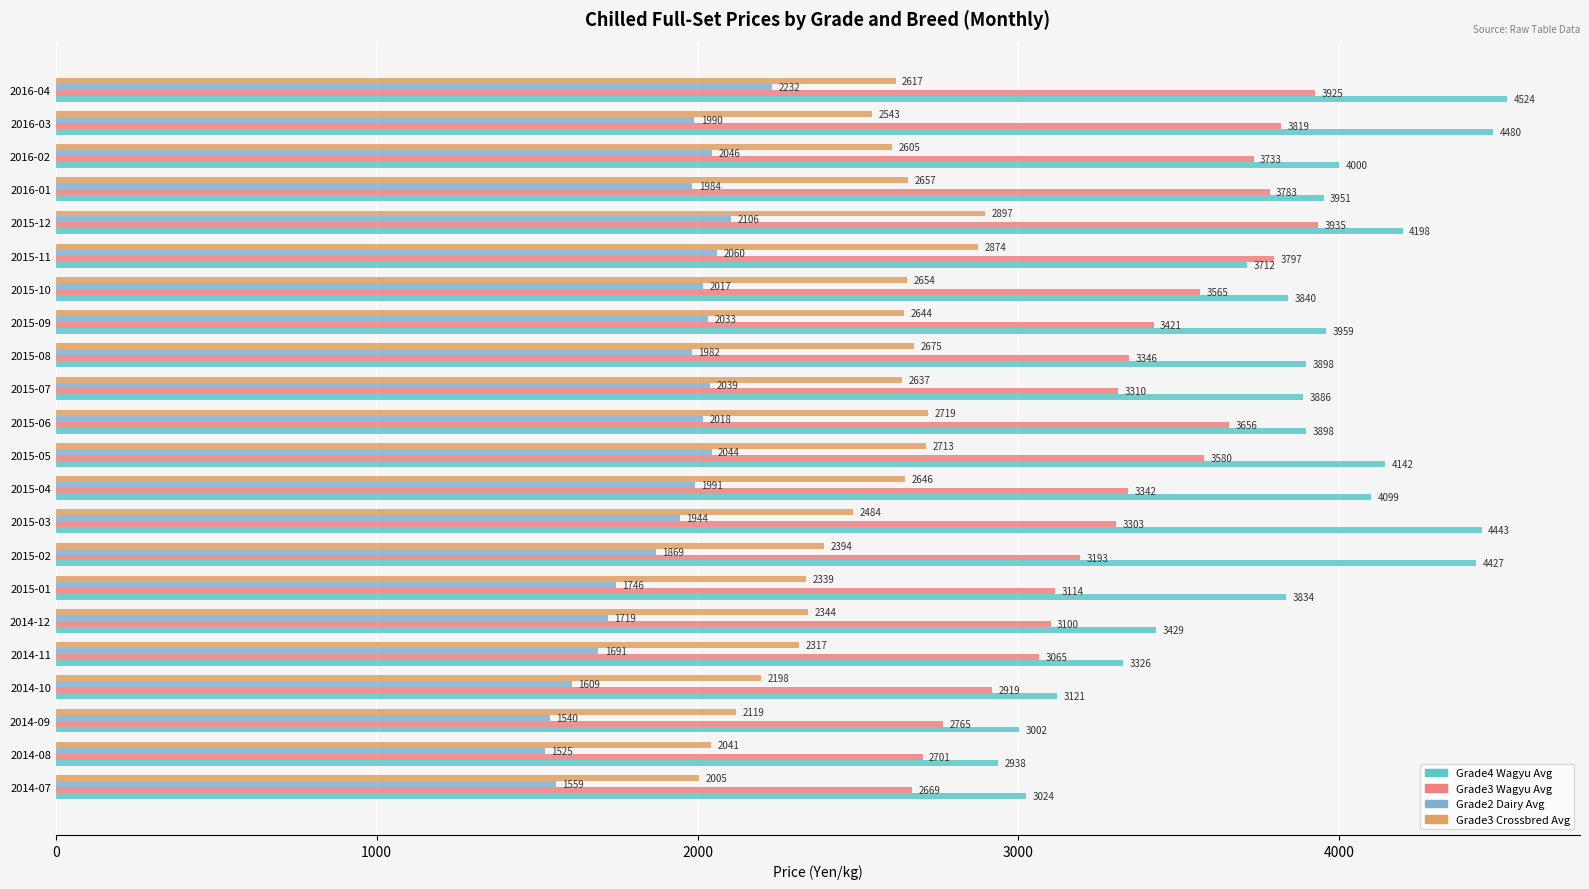

Which category has the highest value in the Grade2 Dairy Avg series?

2016-04